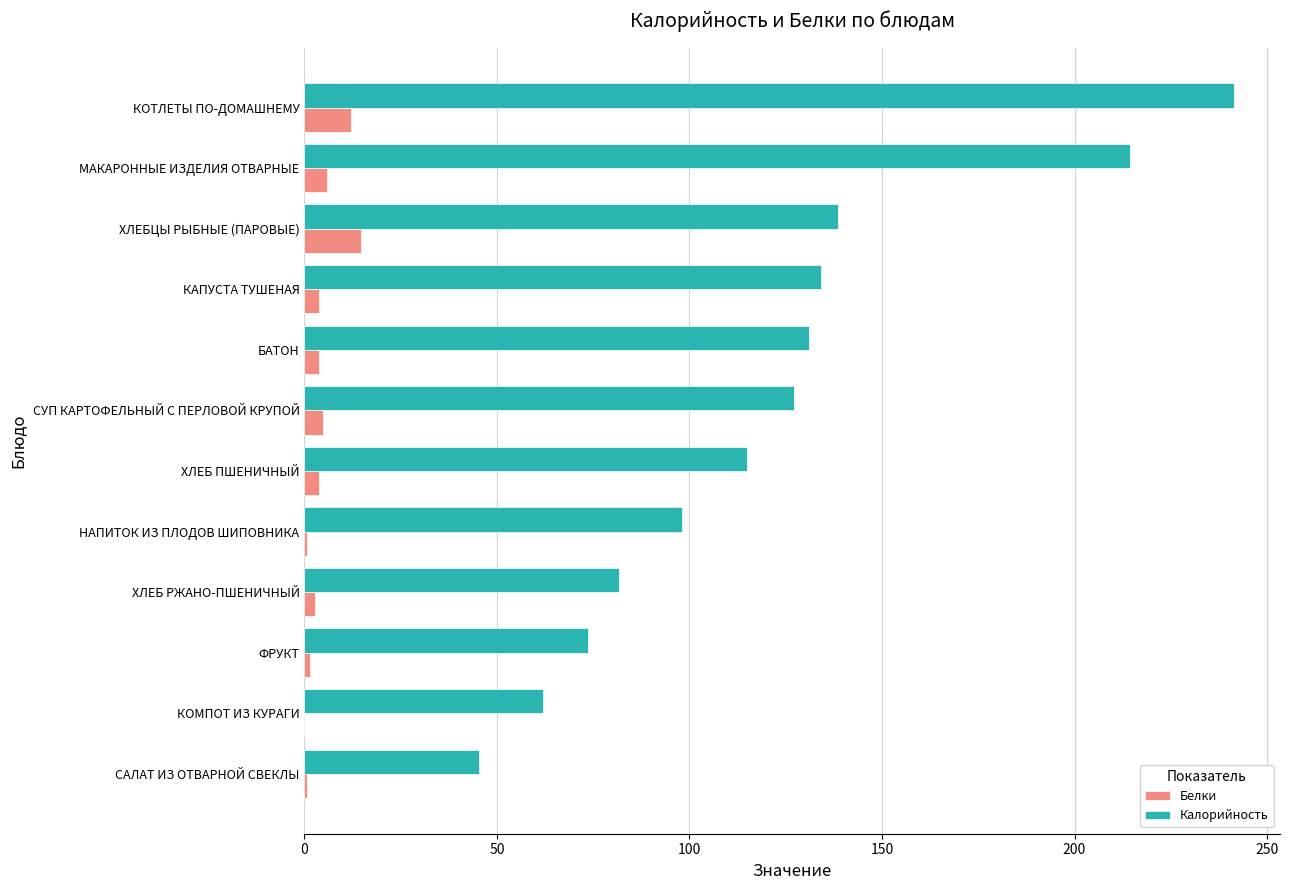

True or false: Калорийность has a value of 33.9 at ХЛЕБ ПШЕНИЧНЫЙ.

False